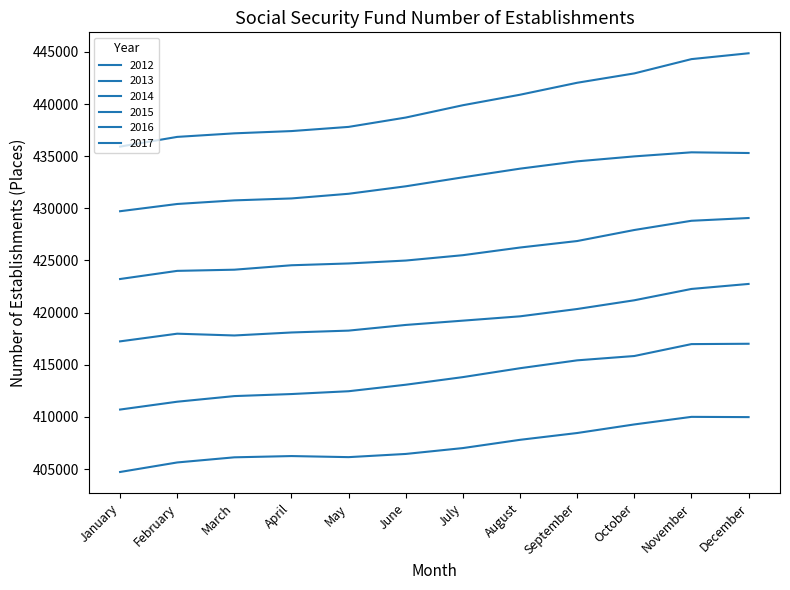

Does the chart have visible grid lines?

No